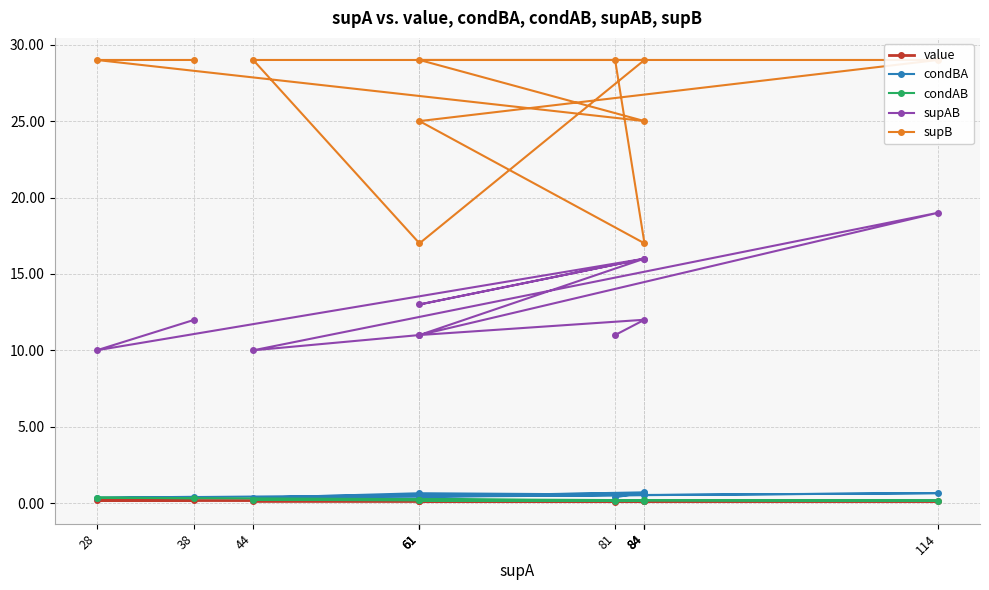

True or false: condAB and supAB cross at least once.

False